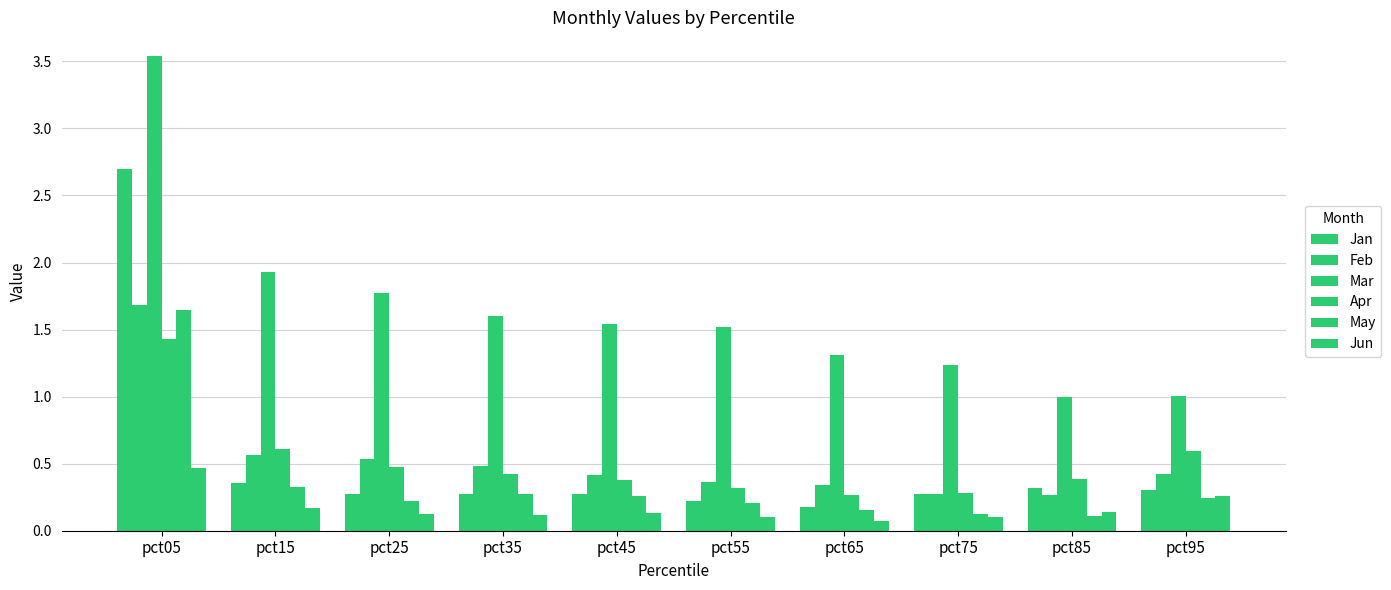

The value of Mar at pct55 is 0.8. True or false?

False